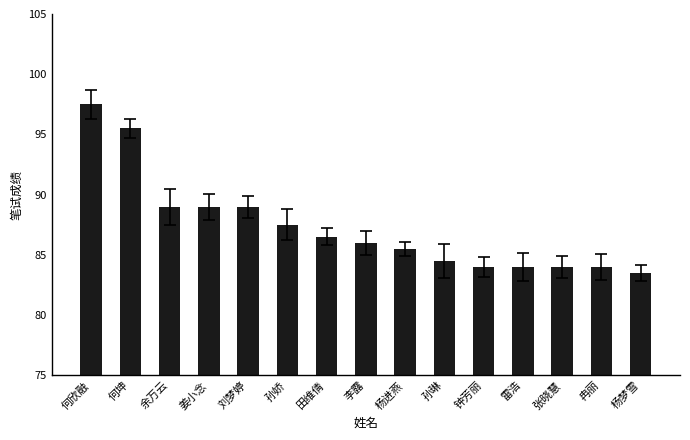

Read the value at 张晓慧.

84.0